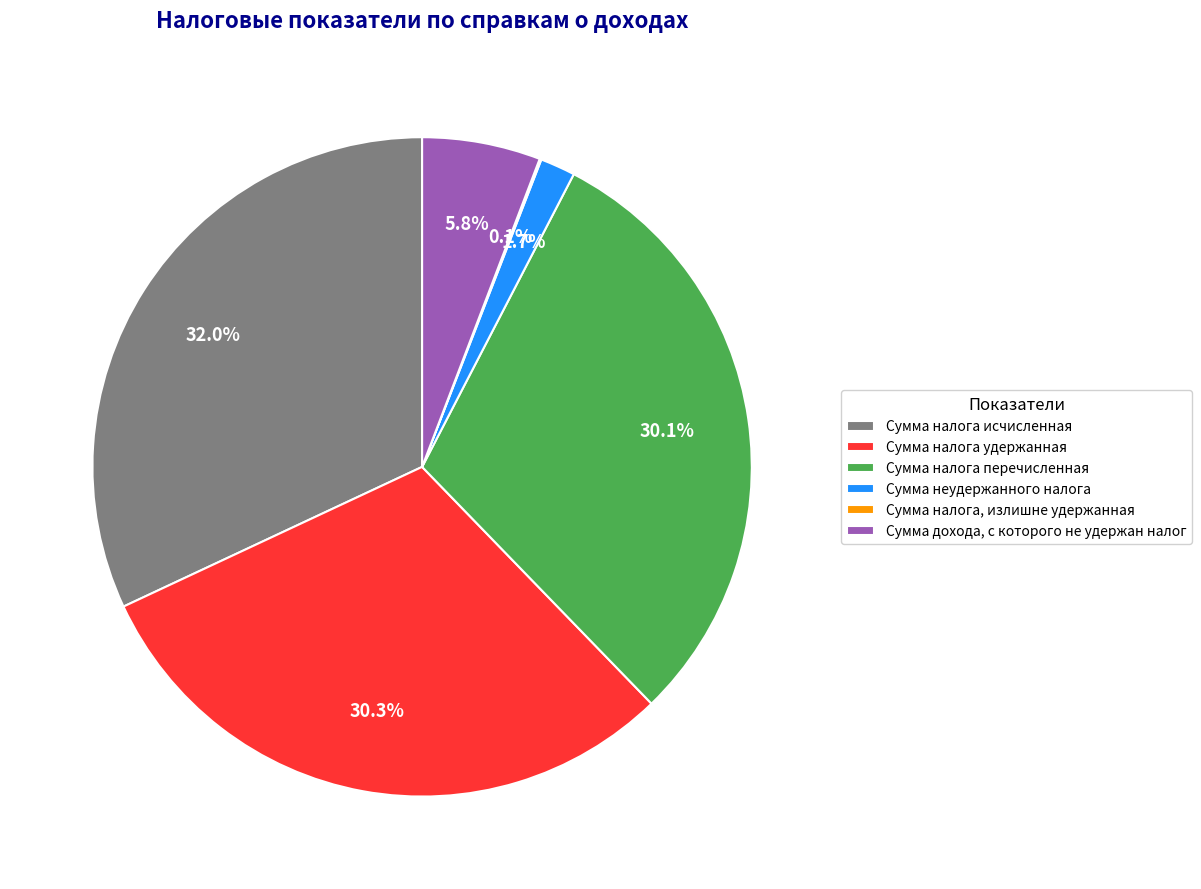

What is the largest slice in the pie chart?

Сумма налога исчисленная